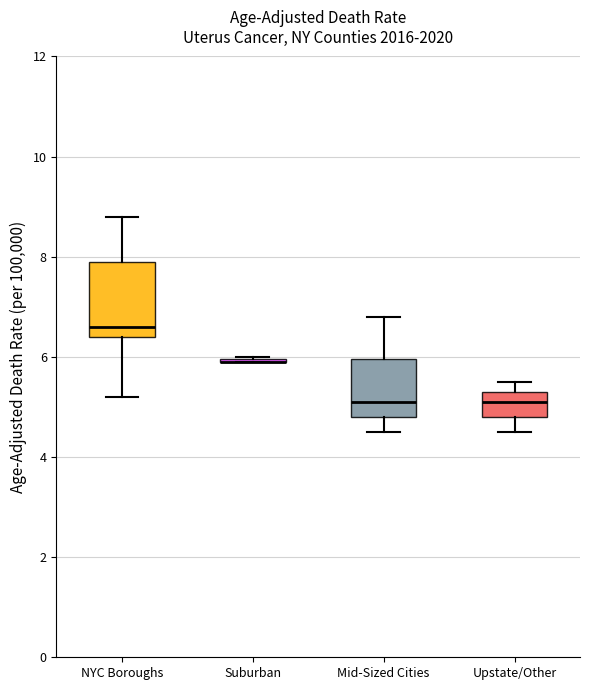

Where does the upper whisker of the box for Upstate/Other end on the y-axis? The values are not printed on the chart, so give them approximately, as read against the axis.

5.6